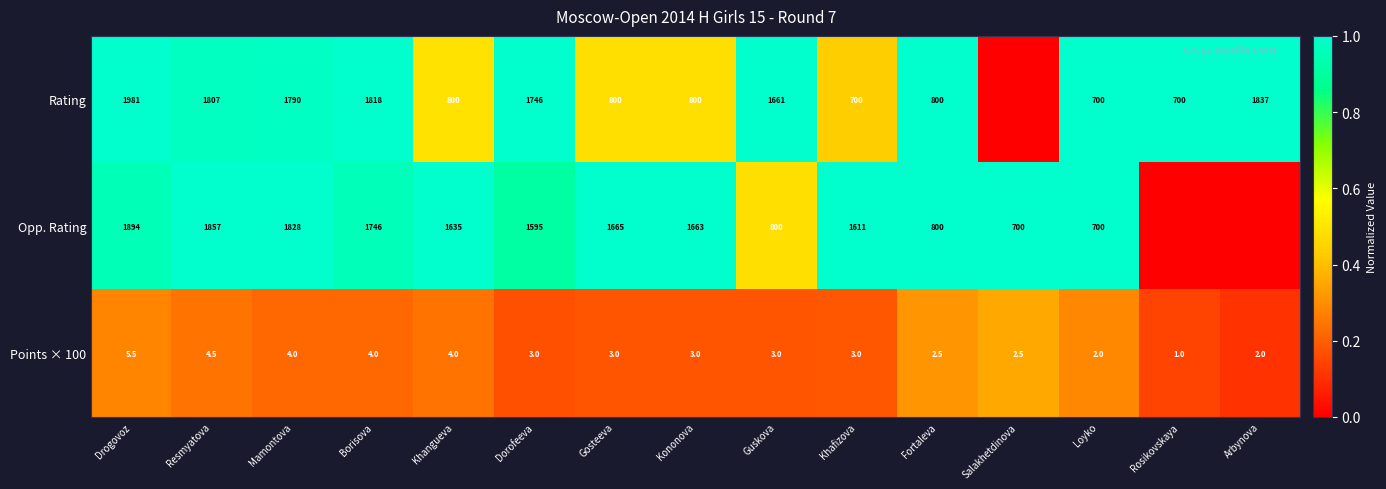

What value does the Points × 100 series have at Khafizova?

3.0